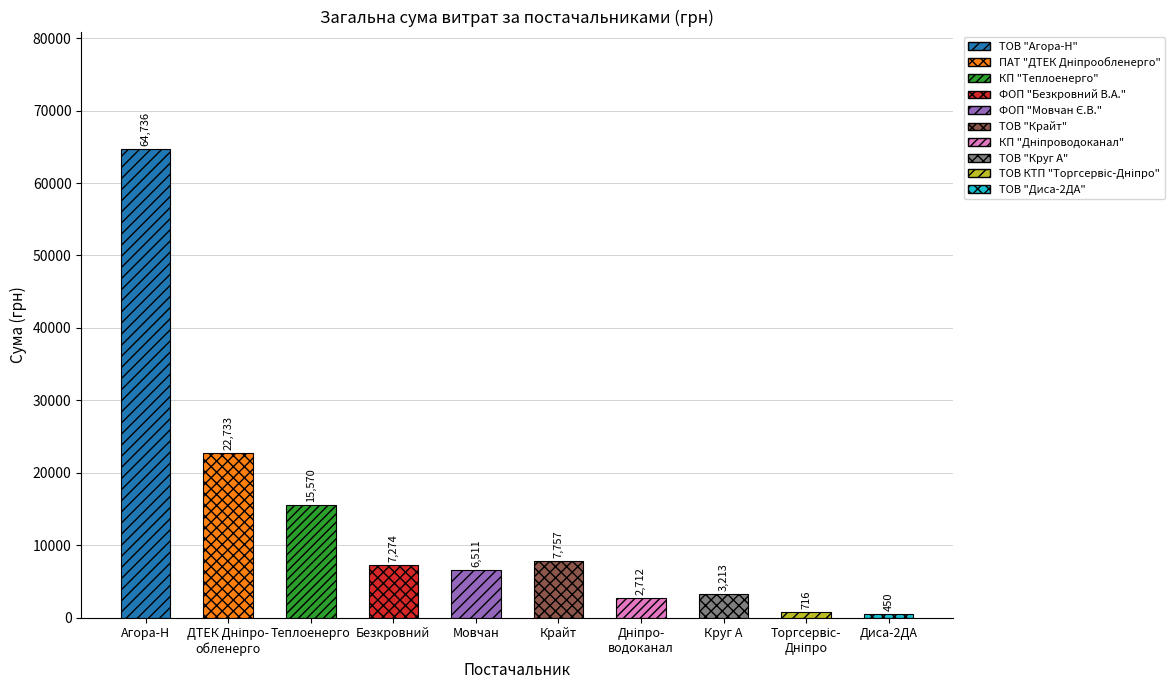

True or false: the data shows 11564.0 at Крайт.

False